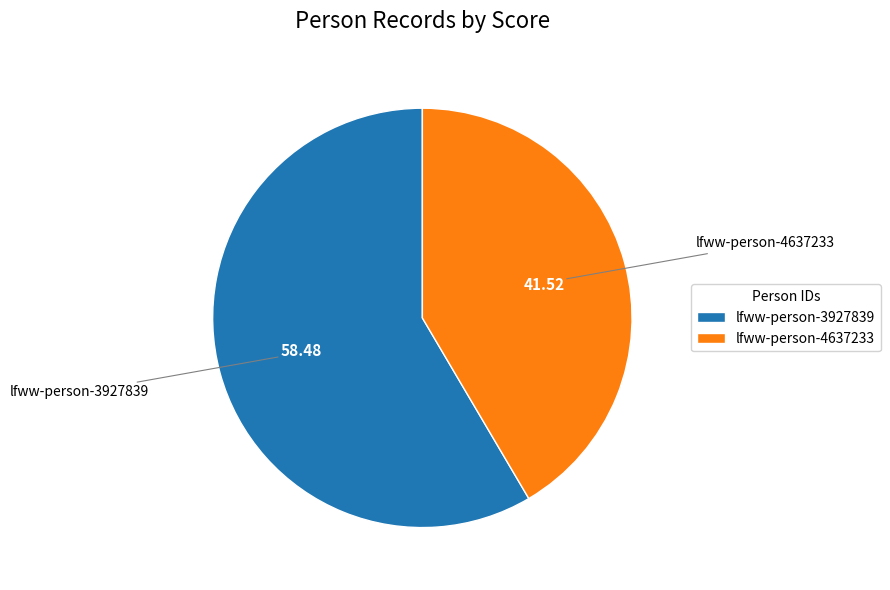

Approximately how many times larger is the value at lfww-person-4637233 compared to lfww-person-3927839?

0.7